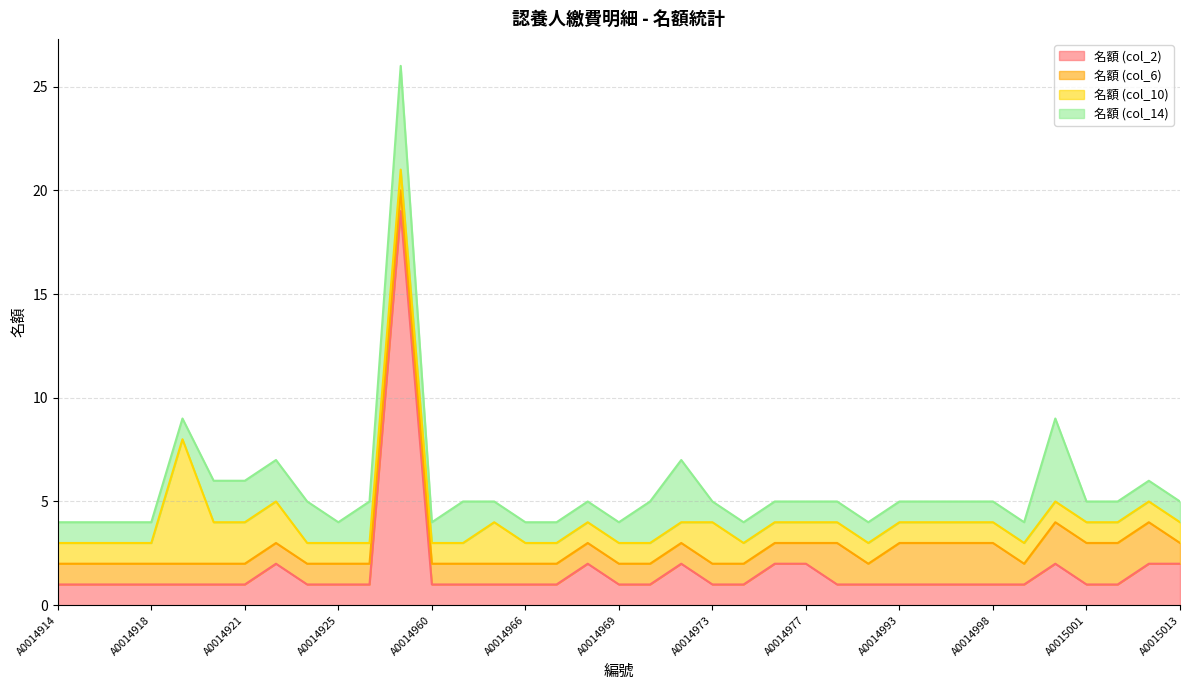

List the series in order of their peak value, lowest first.

名額 (col_6), 名額 (col_14), 名額 (col_10), 名額 (col_2)